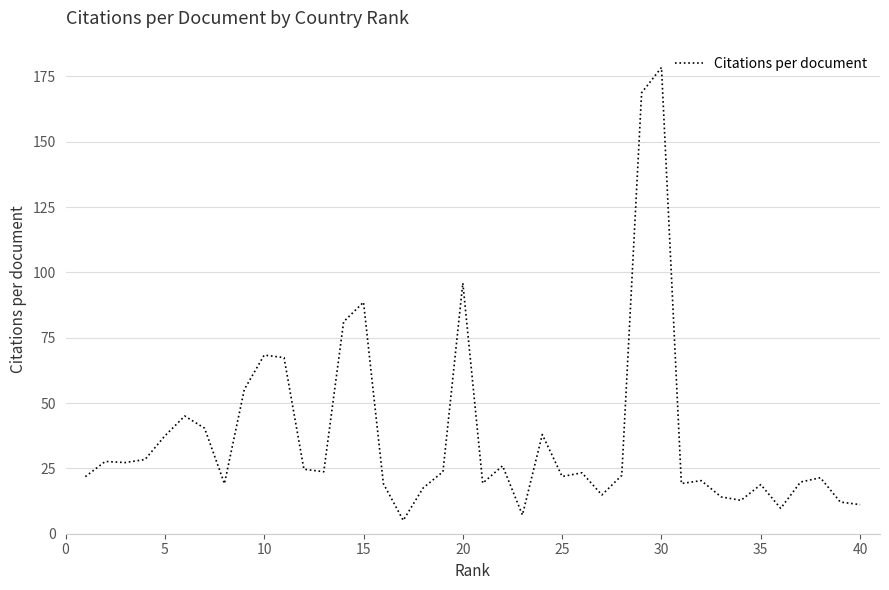

What is the smallest value displayed?

5.1